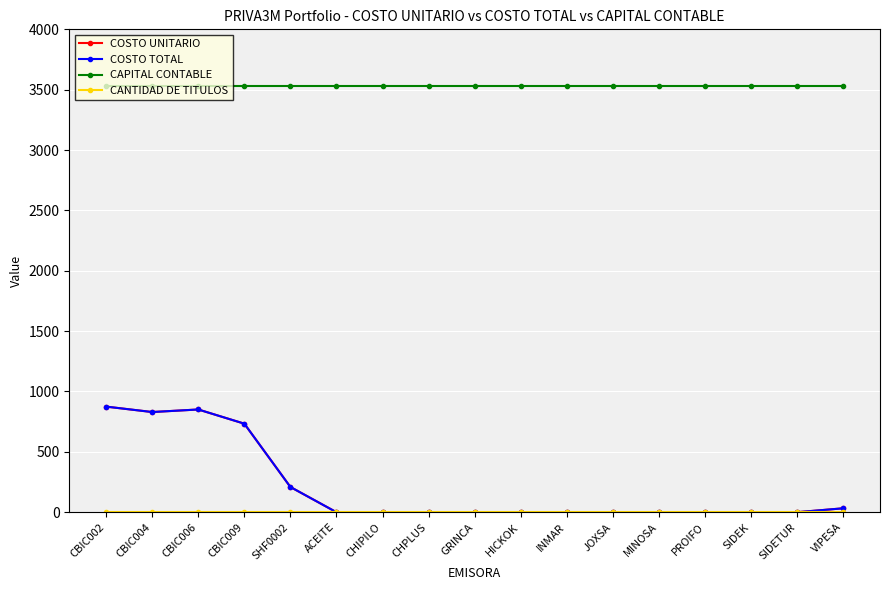

True or false: CANTIDAD DE TITULOS has more than 0 points higher than both neighbors.

False